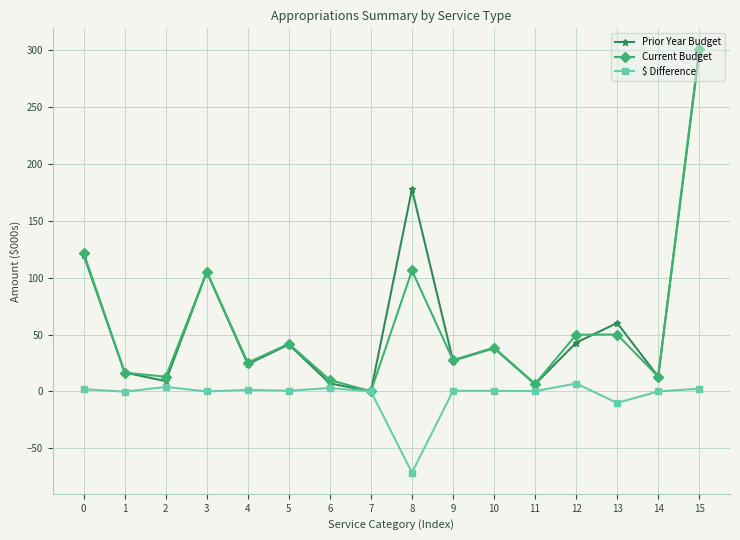

At which category is the sum across all series the highest?

15